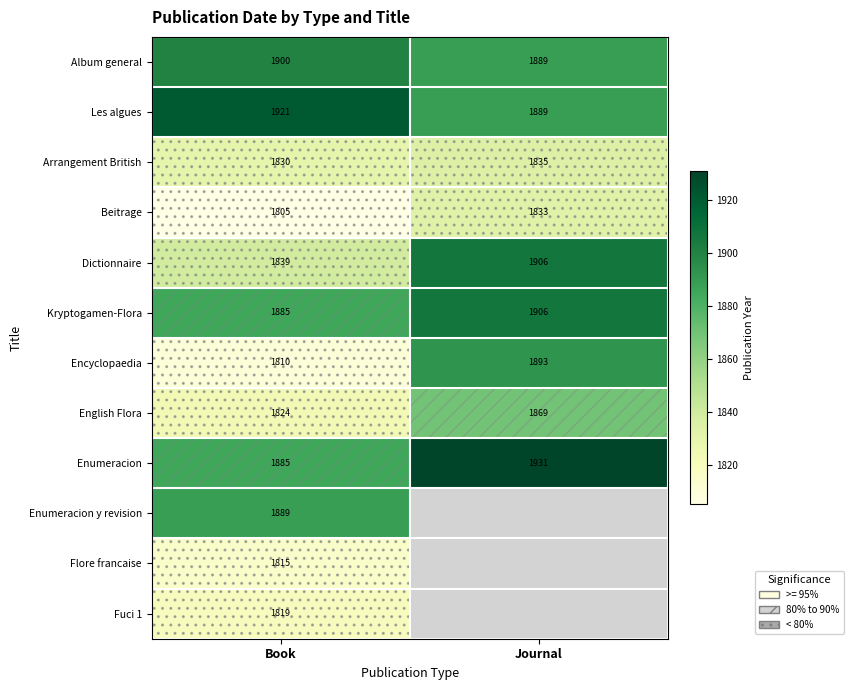

What is the difference between the highest and lowest values at Book?

116